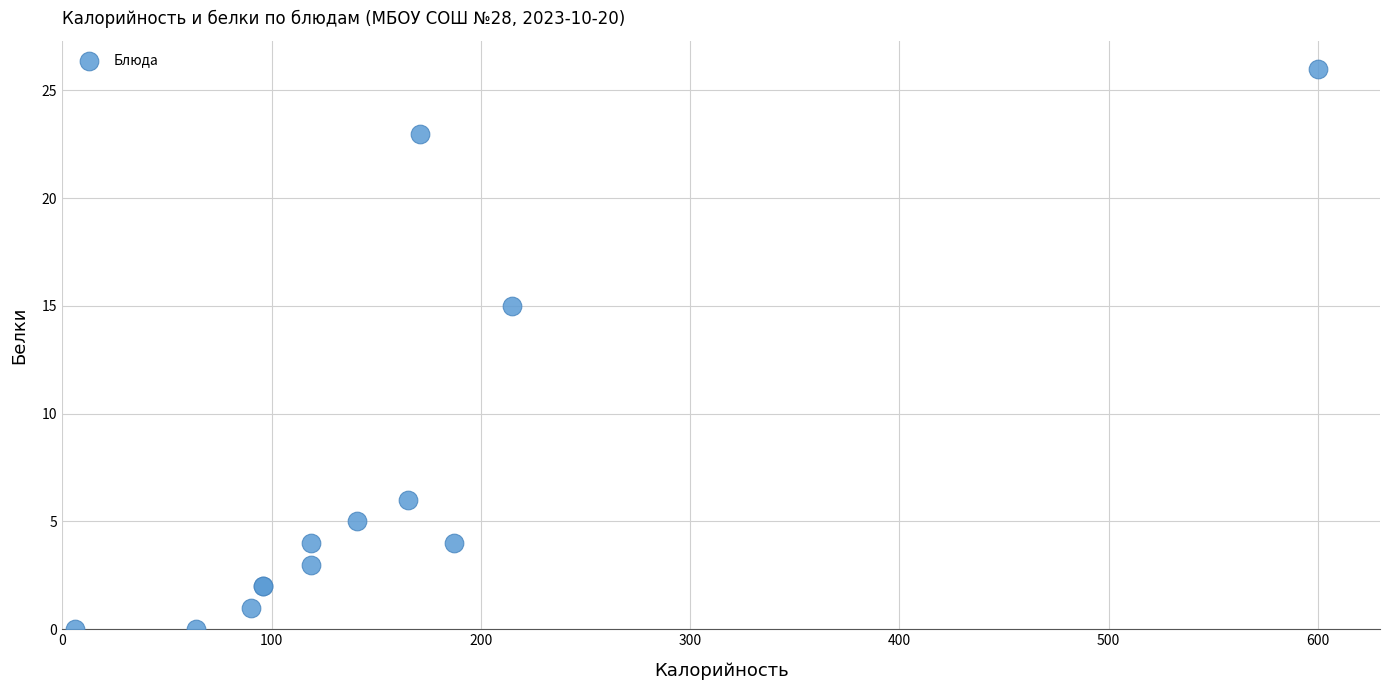

What Y value in the scatter plot is closest to 13?

15